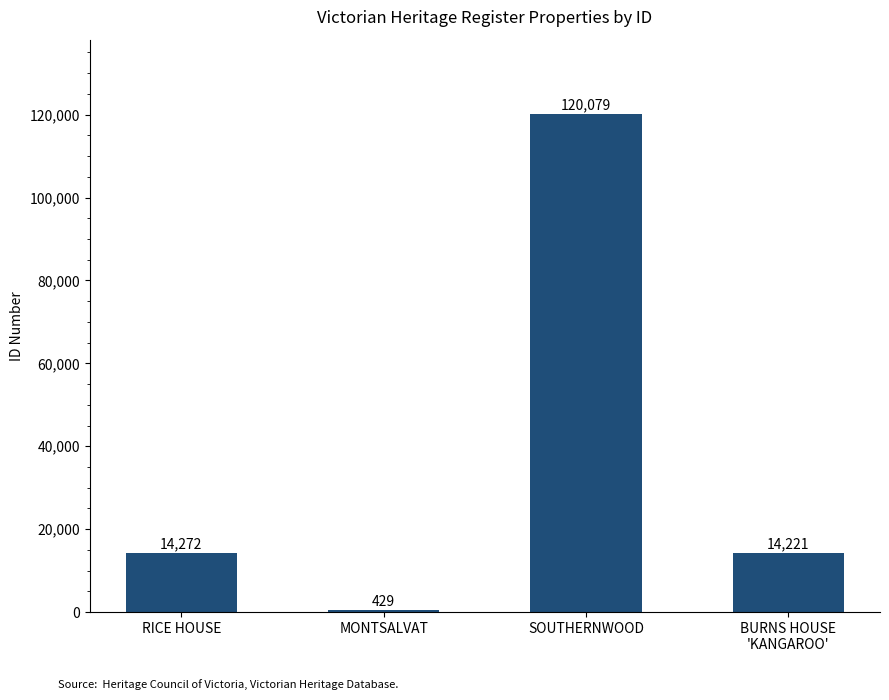

What is the minimum value shown in the chart?

429